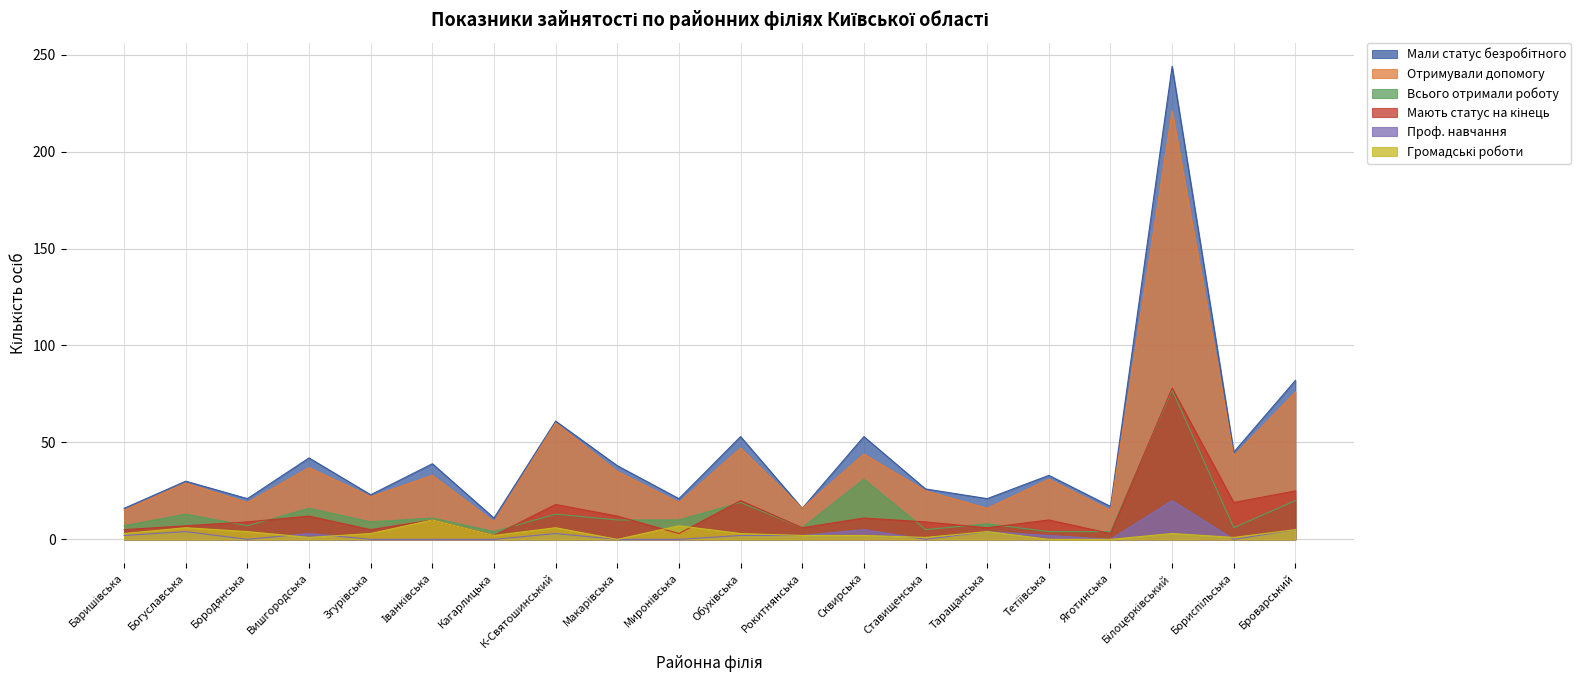

What is the value of the Всього отримали роботу point at the 13th from the left?

31